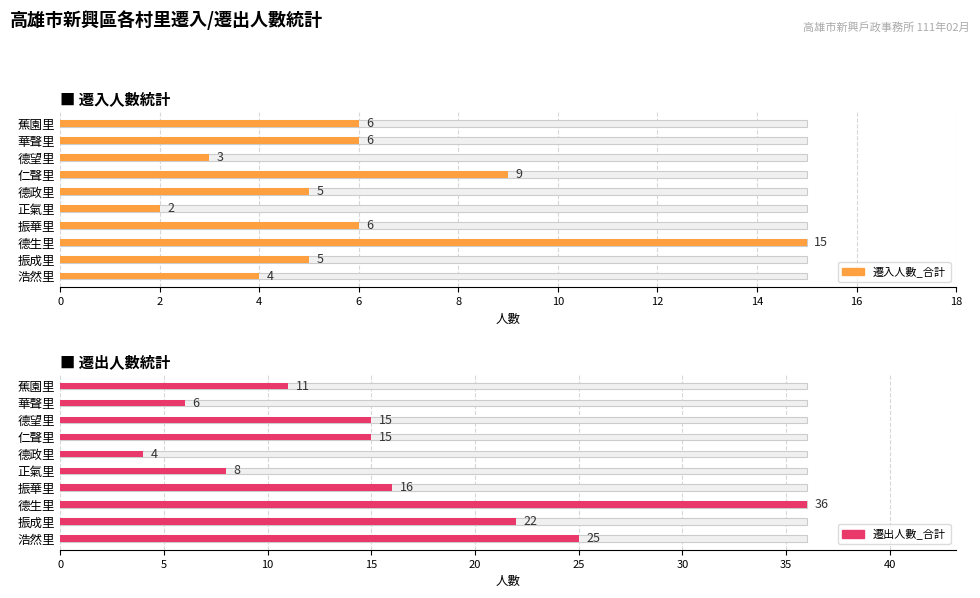

What is the difference between the maximum and minimum values in the 遷出人數_合計 series?

32